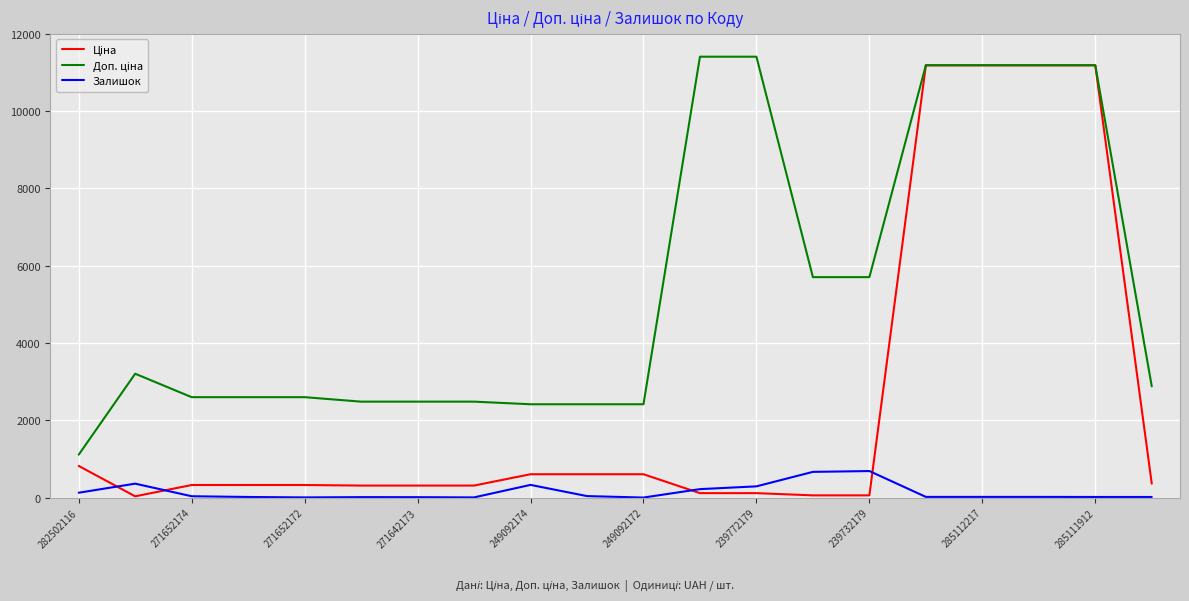

Count the number of categories in the chart.

20